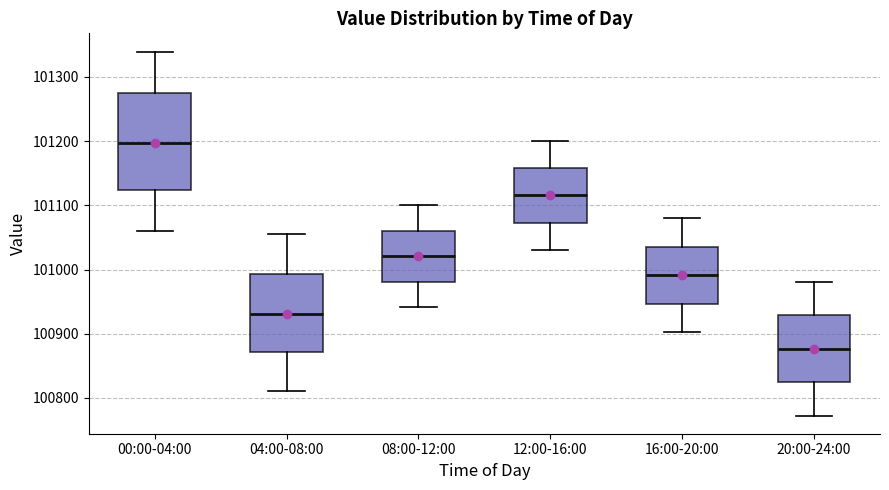

Which box has the lowest median line?

20:00-24:00